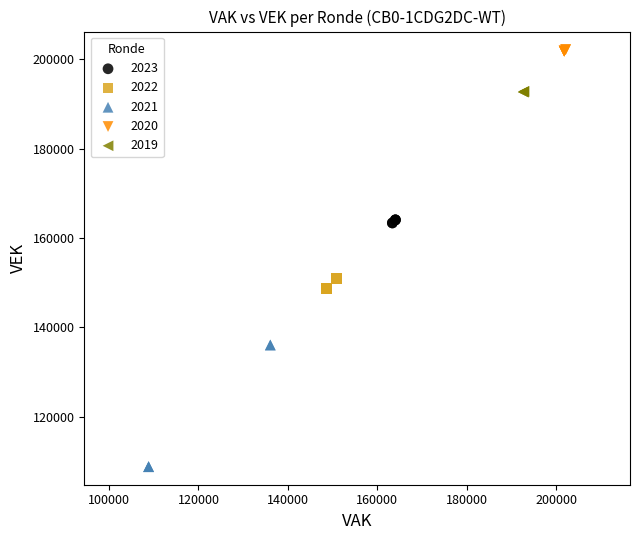

Which series reaches the maximum Y coordinate?

2020